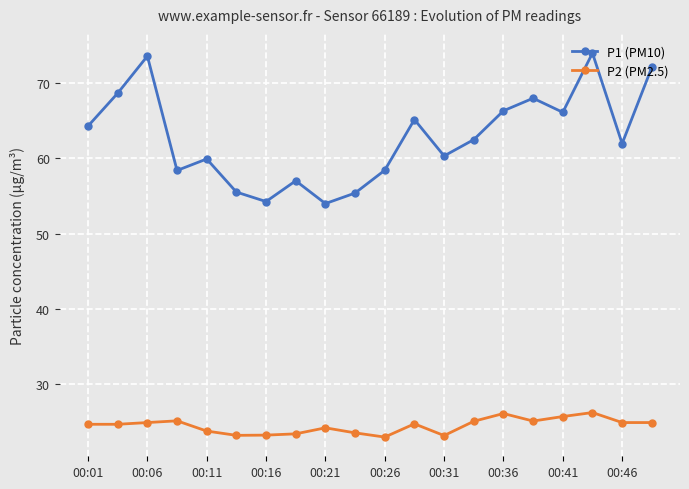

List the series in order of their peak value, highest first.

P1 (PM10), P2 (PM2.5)